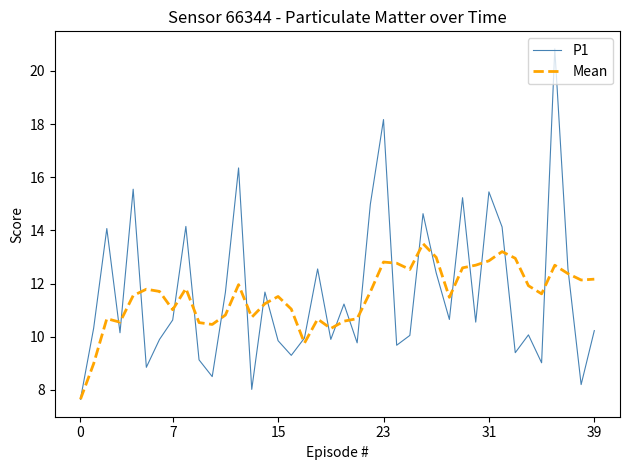

What is the maximum value for P1?

20.8